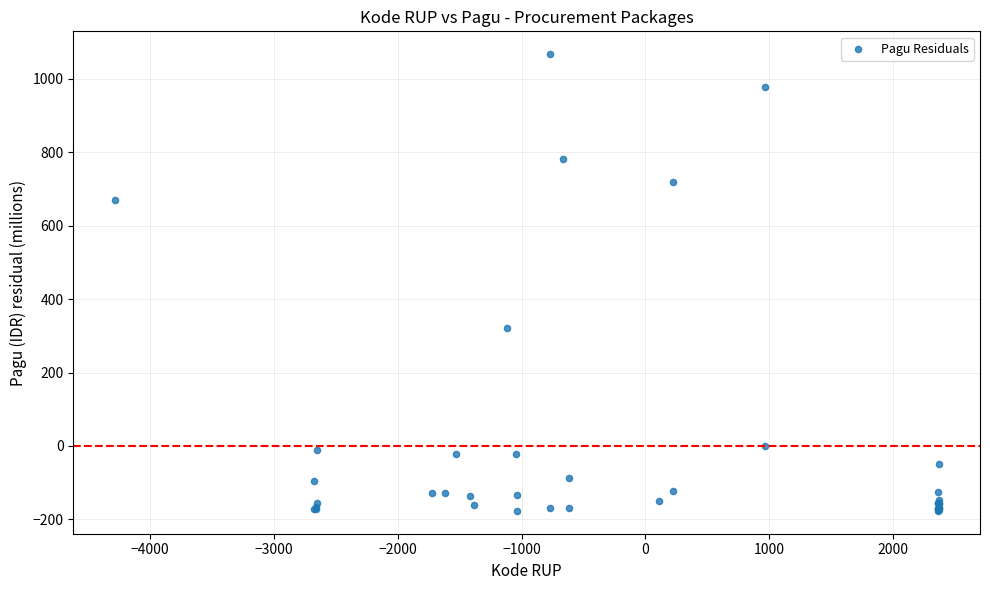

What Y value in the scatter plot is closest to 445?

322.2